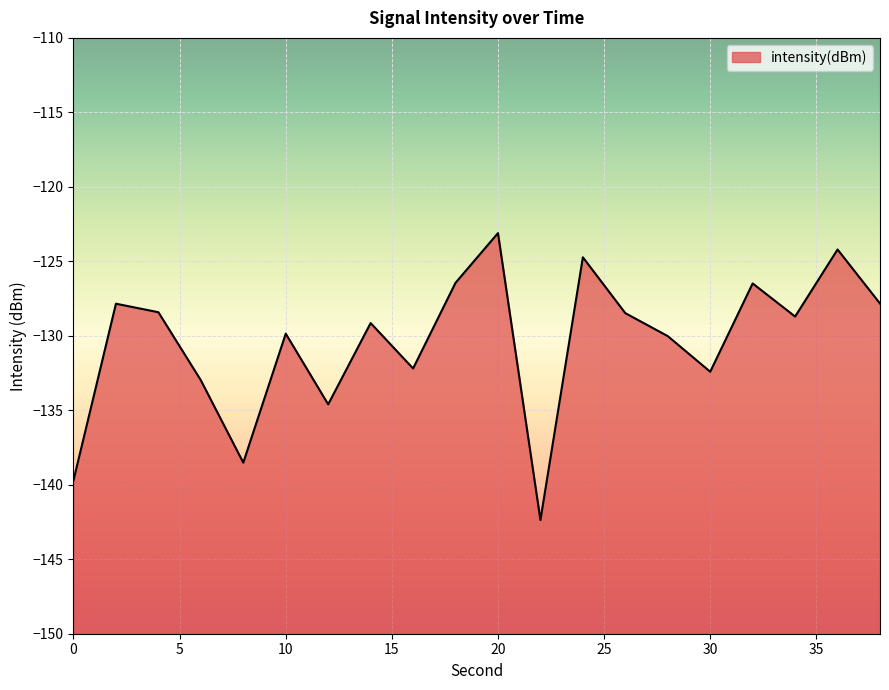

What is the smallest value displayed?

-142.4